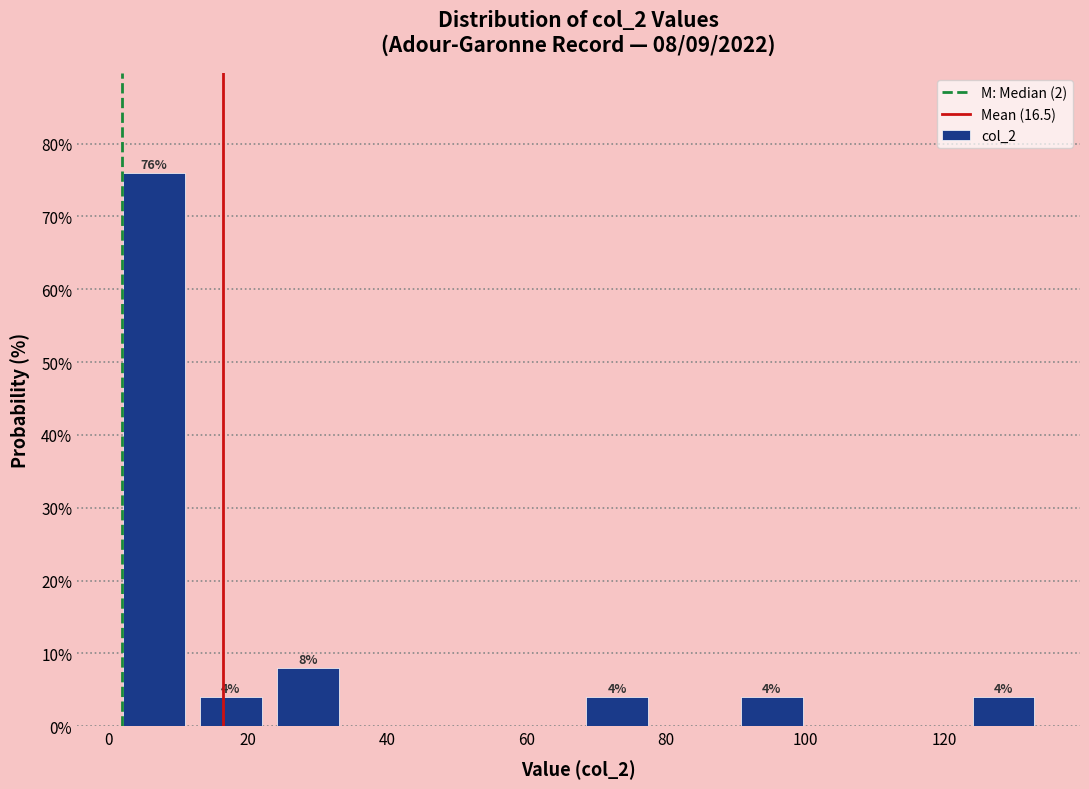

Which range on the x-axis has the tallest bar?

2 to 12